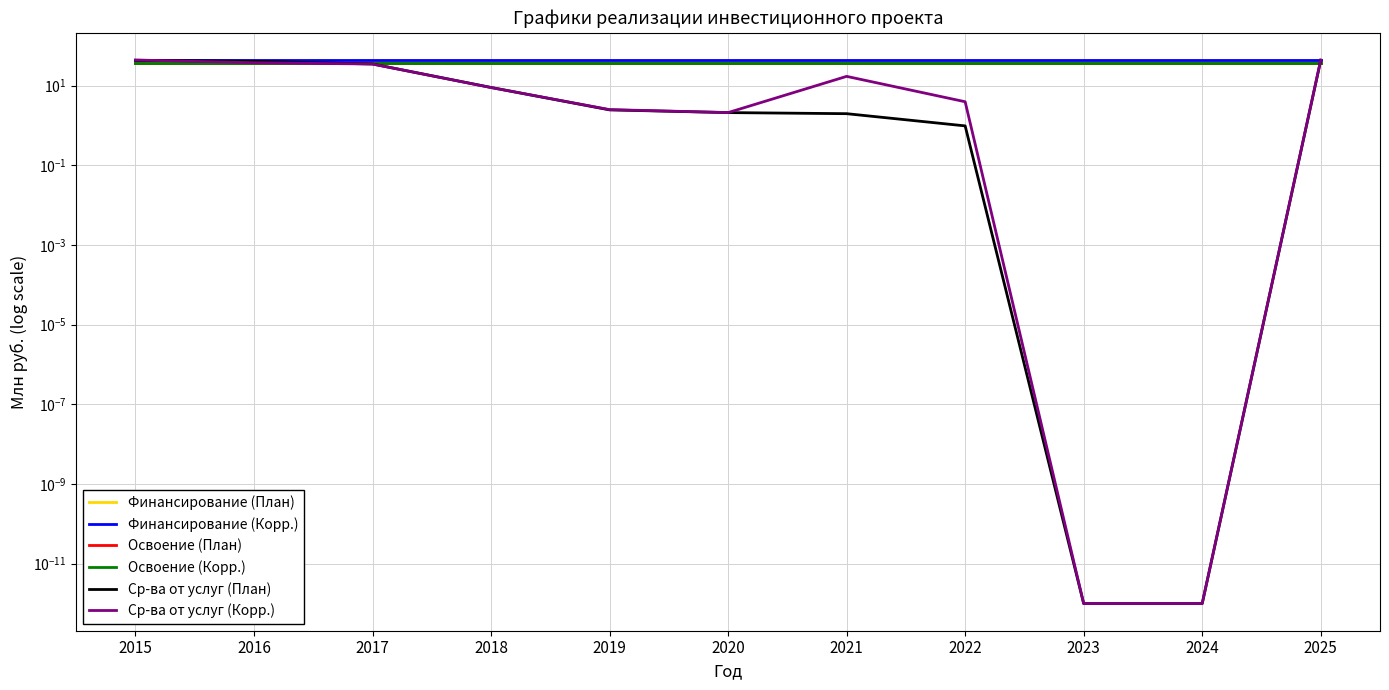

True or false: Финансирование (Корр.) has a value of 44.1 at 2021.

True